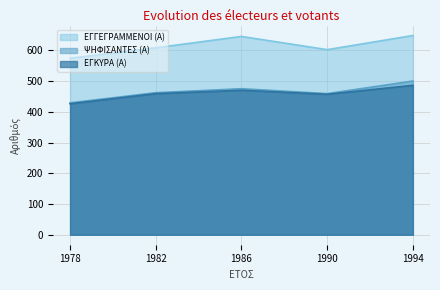

True or false: ΕΓΓΕΓΡΑΜΜΕΝΟΙ (Α) and ΕΓΚΥΡΑ (Α) cross at least once.

False